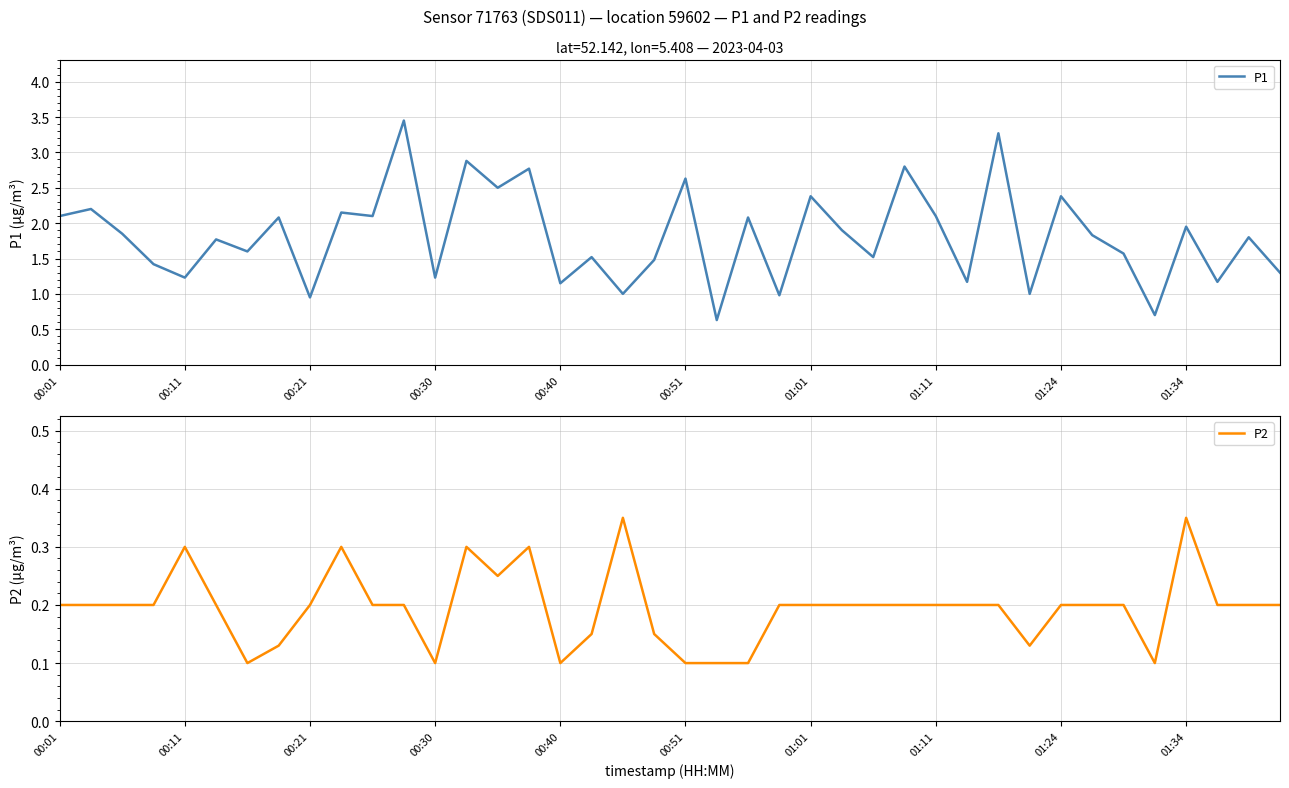

Rank the series by their maximum value, from highest to lowest.

P1, P2